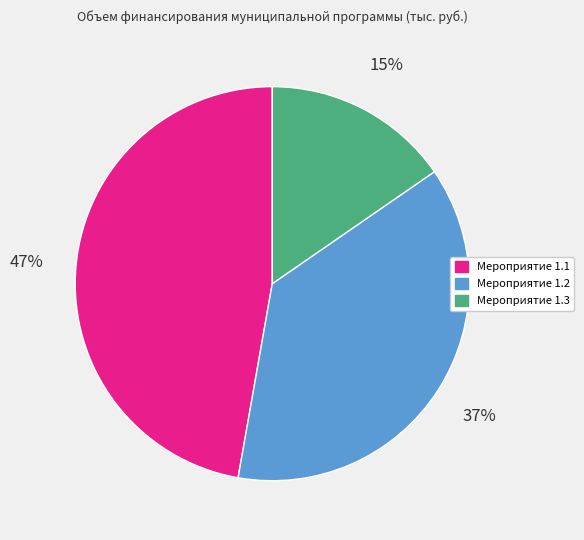

Is there a majority slice in this chart?

No